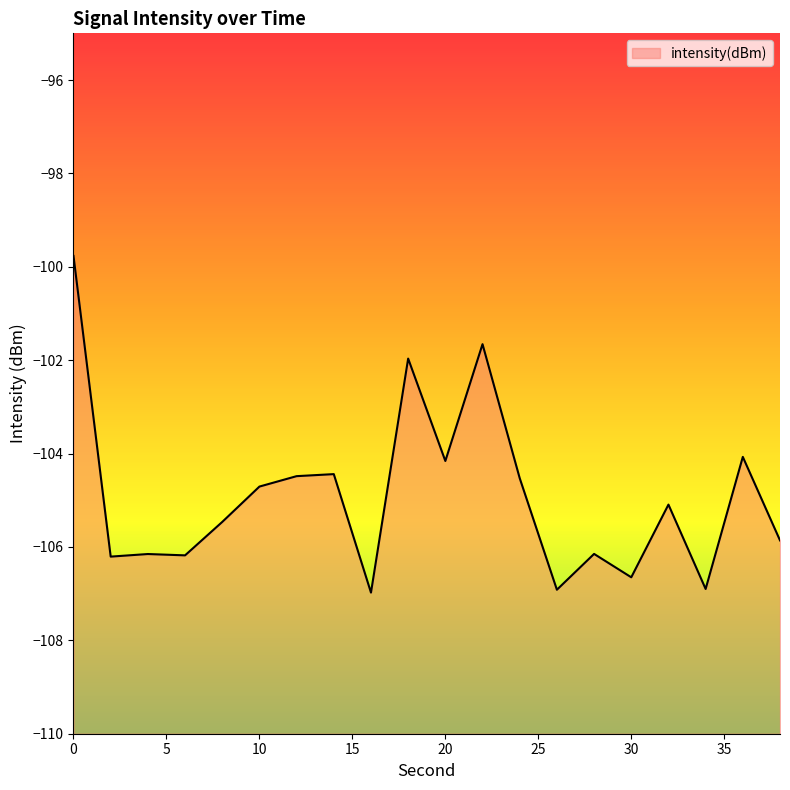

Reading right to left, transcribe all the data shown in this chart.

38=-105.9	36=-104.1	34=-106.9	32=-105.1	30=-106.6	28=-106.1	26=-106.9	24=-104.5	22=-101.7	20=-104.2	18=-102.0	16=-107.0	14=-104.4	12=-104.5	10=-104.7	8=-105.5	6=-106.2	4=-106.2	2=-106.2	0=-99.8